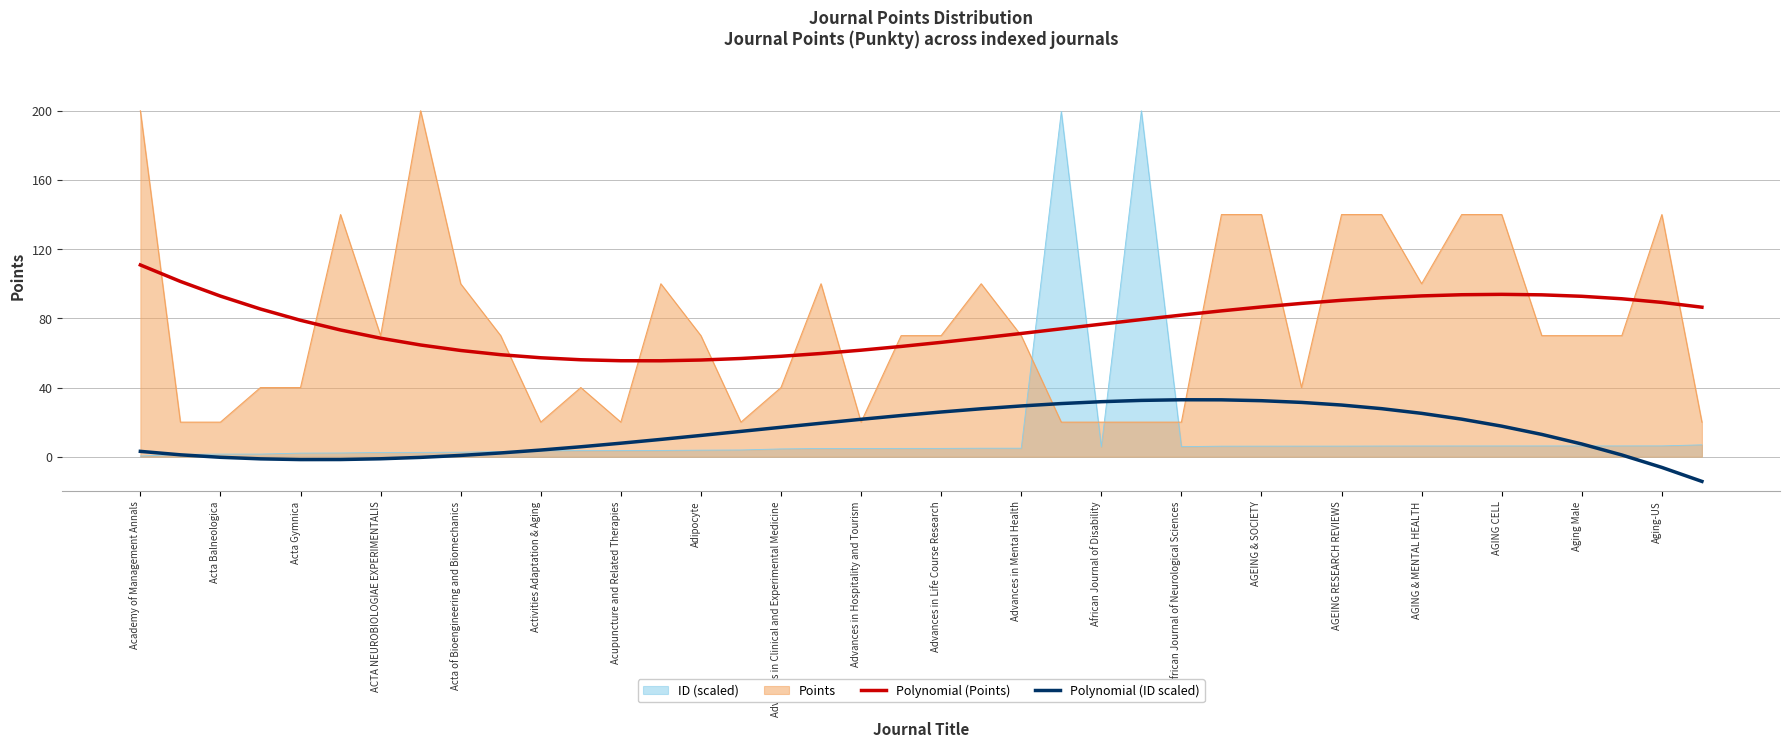

What is the total value across all series at African Journal of Neurological Sciences?

140.7